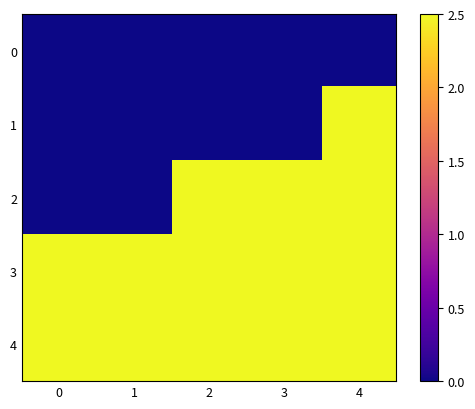

Which category has the highest value across all series?

4